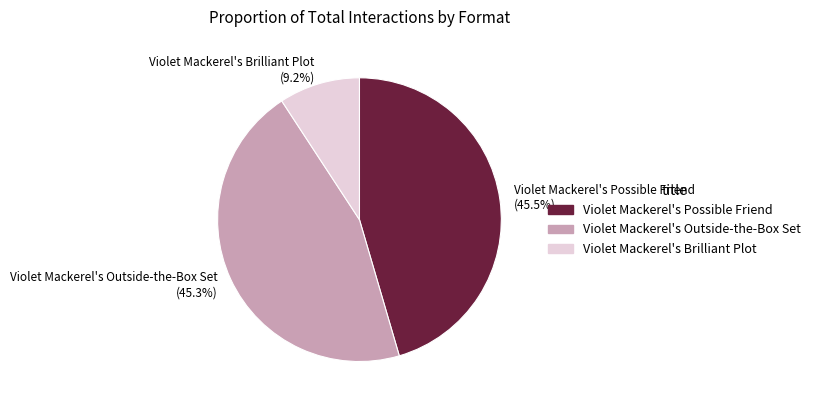

What is the total percentage of Violet Mackerel's Outside-the-Box Set (45.3%) and Violet Mackerel's Brilliant Plot (9.2%)?

54.5%